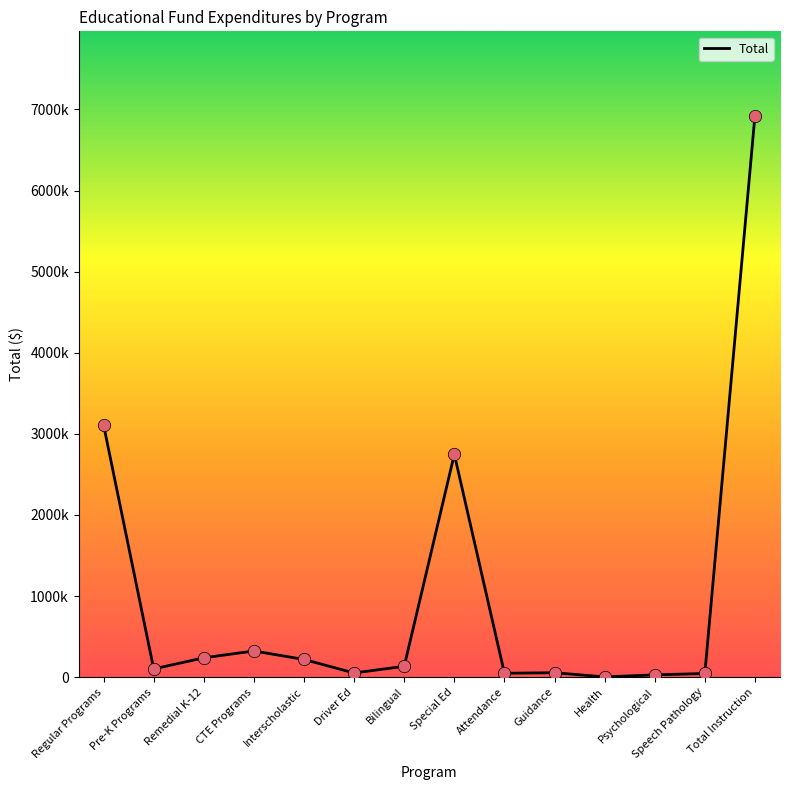

What is the change in value from Pre-K Programs to Attendance?

-53635